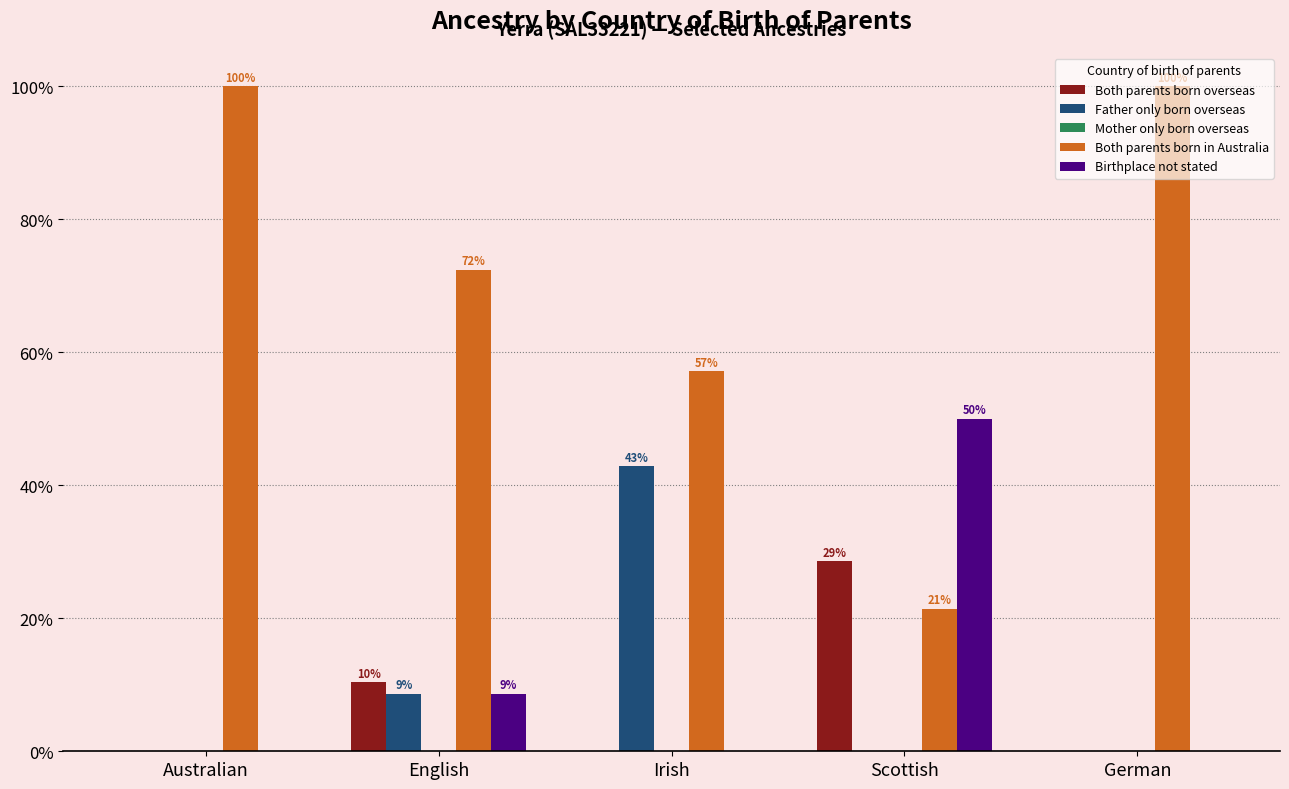

At how many categories does at least one series exceed 14?

5